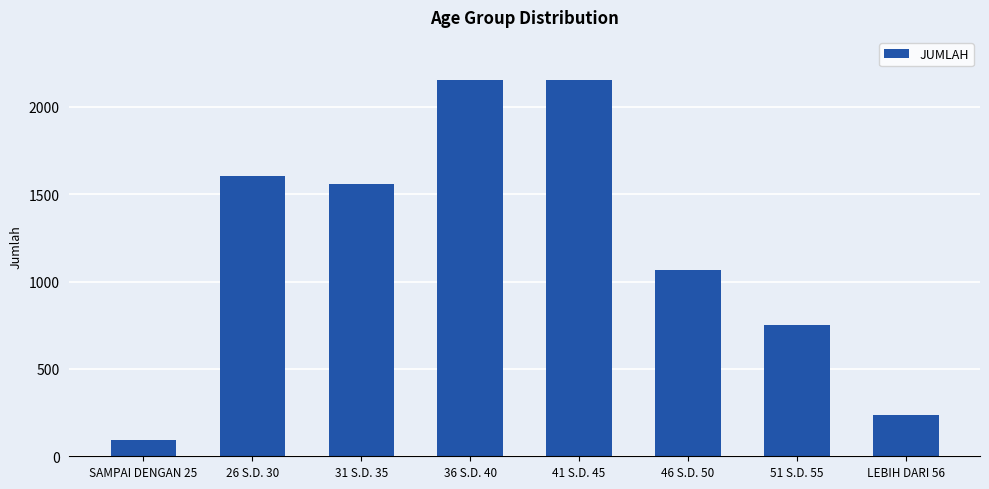

What is the smallest value displayed?

96